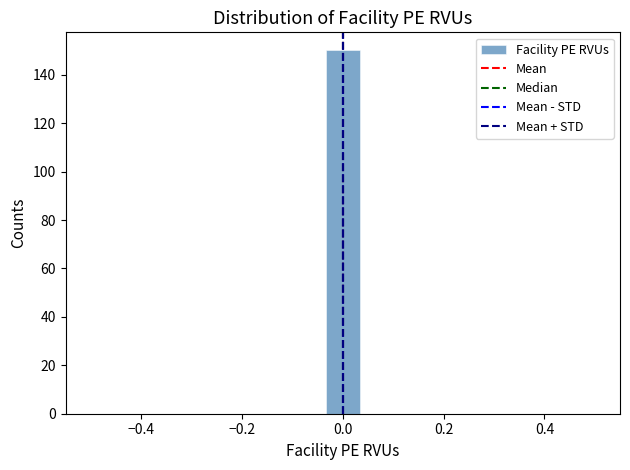

Around what value on the x-axis is the tallest bar? Give the approximate position of its centre, as read against the axis.

0.00